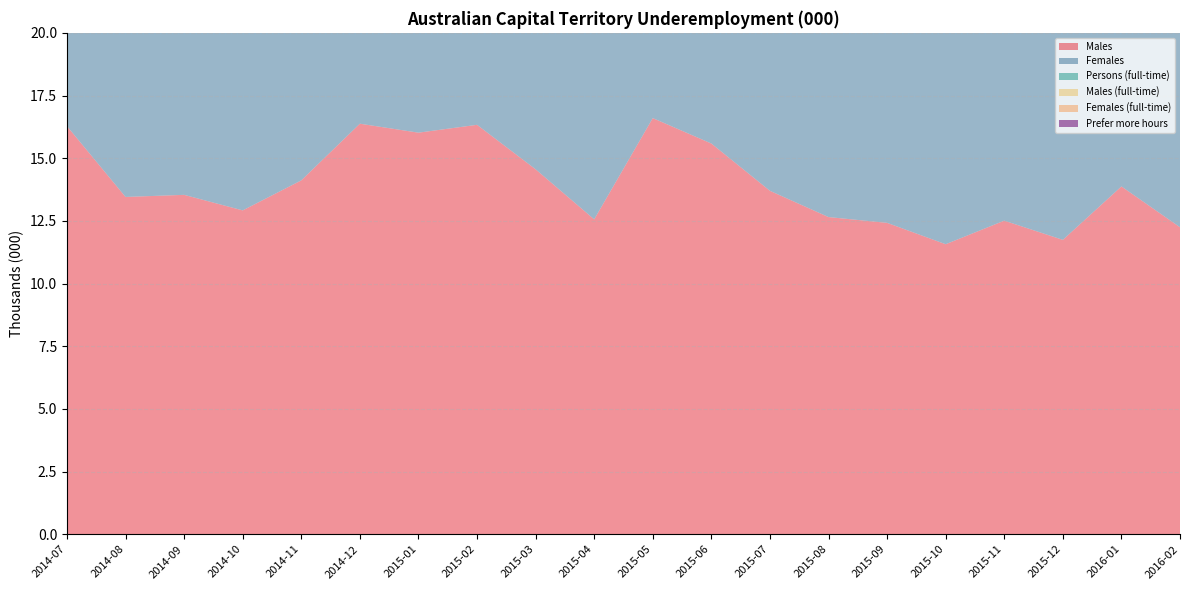

Reading right to left, extract all data points from this chart.

Males: 2016-02=12.2	2016-01=13.9	2015-12=11.7	2015-11=12.5	2015-10=11.6	2015-09=12.4	2015-08=12.7	2015-07=13.7	2015-06=15.6	2015-05=16.6	2015-04=12.6	2015-03=14.6	2015-02=16.3	2015-01=16.0	2014-12=16.4	2014-11=14.1	2014-10=12.9	2014-09=13.5	2014-08=13.5	2014-07=16.3
Females: 2016-02=10.6	2016-01=12.7	2015-12=13.6	2015-11=9.0	2015-10=9.6	2015-09=9.8	2015-08=10.3	2015-07=9.7	2015-06=10.2	2015-05=9.3	2015-04=10.7	2015-03=11.2	2015-02=11.4	2015-01=13.3	2014-12=14.1	2014-11=12.4	2014-10=12.0	2014-09=12.0	2014-08=11.7	2014-07=10.1
Persons (full-time): 2016-02=10.0	2016-01=9.5	2015-12=7.9	2015-11=6.9	2015-10=7.1	2015-09=7.8	2015-08=8.4	2015-07=8.5	2015-06=8.6	2015-05=12.1	2015-04=7.5	2015-03=10.1	2015-02=12.4	2015-01=15.1	2014-12=11.2	2014-11=11.4	2014-10=10.6	2014-09=11.3	2014-08=10.3	2014-07=11.0
Males (full-time): 2016-02=6.8	2016-01=6.6	2015-12=5.6	2015-11=5.7	2015-10=5.0	2015-09=6.0	2015-08=6.3	2015-07=6.4	2015-06=7.2	2015-05=9.7	2015-04=5.3	2015-03=7.8	2015-02=8.6	2015-01=11.2	2014-12=8.0	2014-11=8.5	2014-10=7.5	2014-09=8.0	2014-08=7.1	2014-07=7.9
Females (full-time): 2016-02=3.2	2016-01=2.9	2015-12=2.3	2015-11=1.2	2015-10=2.1	2015-09=1.8	2015-08=2.1	2015-07=2.1	2015-06=1.4	2015-05=2.4	2015-04=2.2	2015-03=2.3	2015-02=3.8	2015-01=4.0	2014-12=3.1	2014-11=2.9	2014-10=3.1	2014-09=3.2	2014-08=3.2	2014-07=3.1
Prefer more hours: 2016-02=0.9	2016-01=0.9	2015-12=0.8	2015-11=0.2	2015-10=0.5	2015-09=1.2	2015-08=1.5	2015-07=1.4	2015-06=0.9	2015-05=0.7	2015-04=0.4	2015-03=0.7	2015-02=1.3	2015-01=0.7	2014-12=0.7	2014-11=1.4	2014-10=1.0	2014-09=1.6	2014-08=0.9	2014-07=0.6